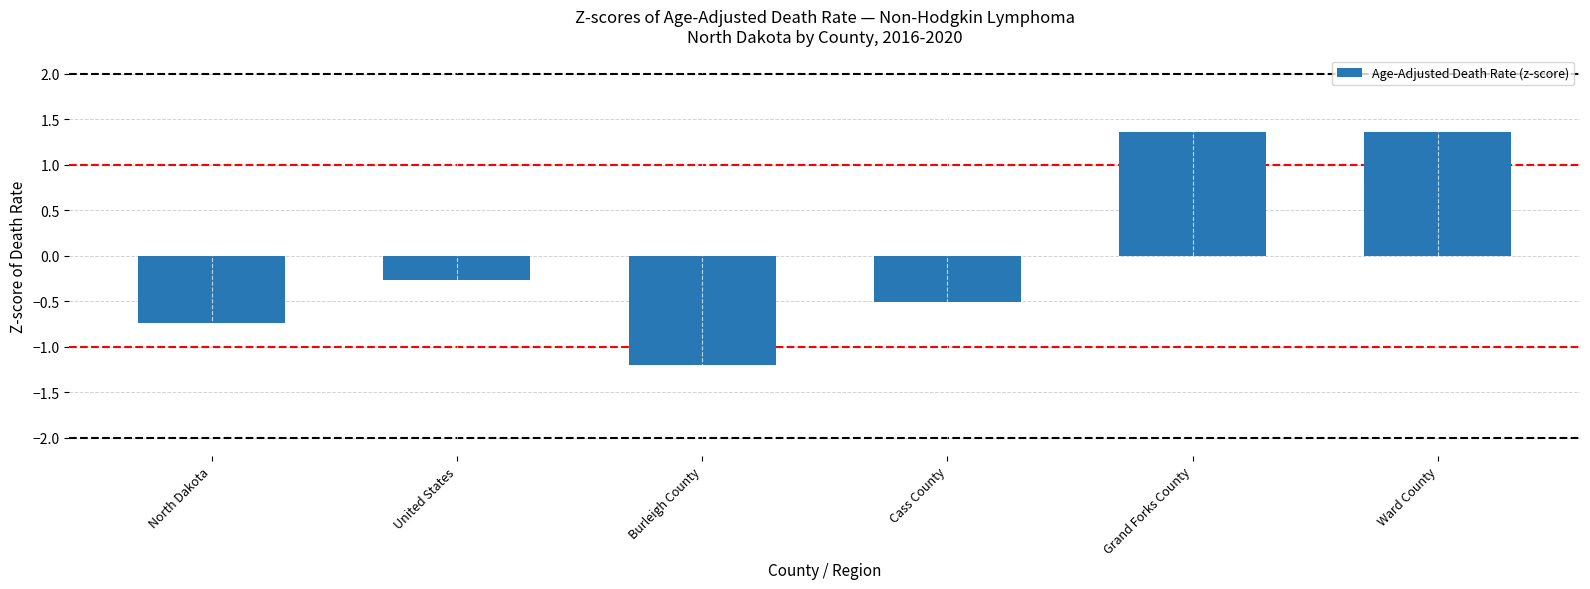

What is the label of the 4th bar from the right?

Burleigh County